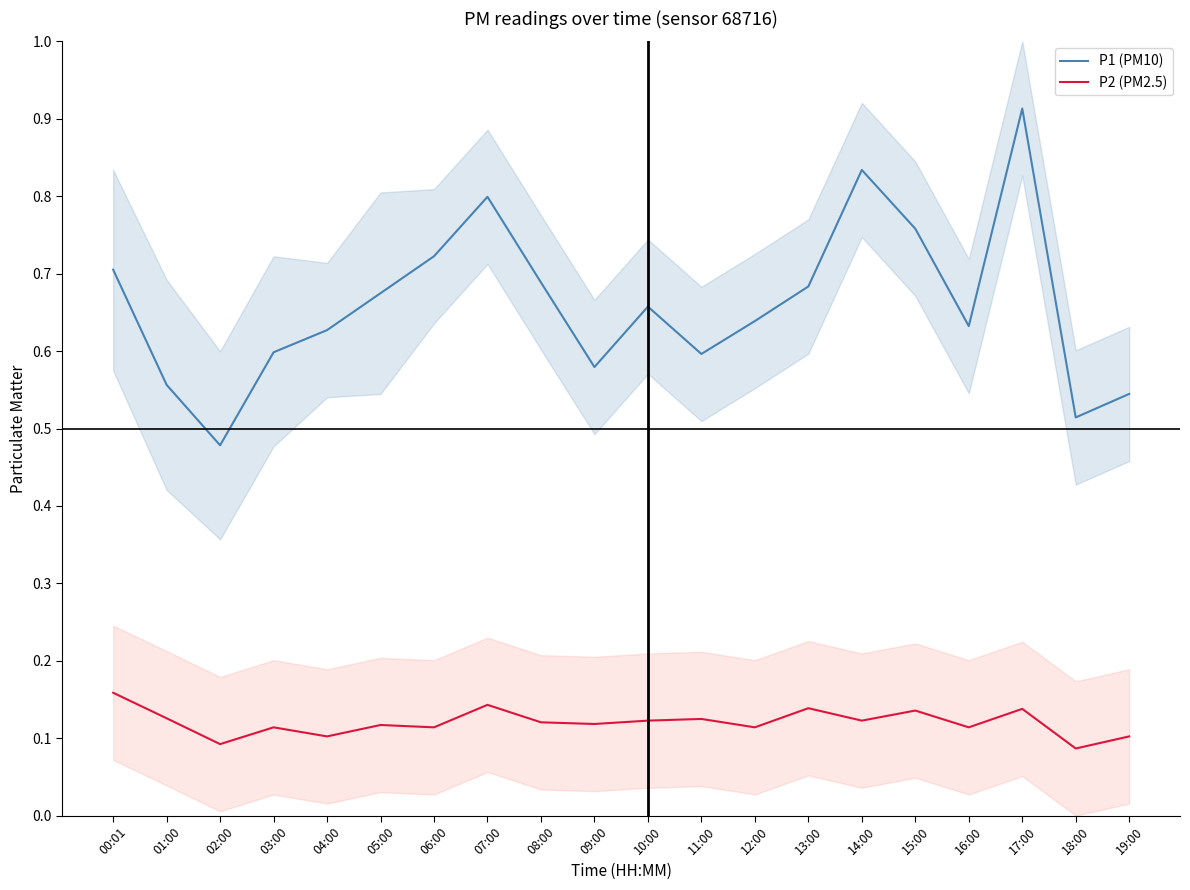

True or false: P1 (PM10) and P2 (PM2.5) intersect in this chart.

False